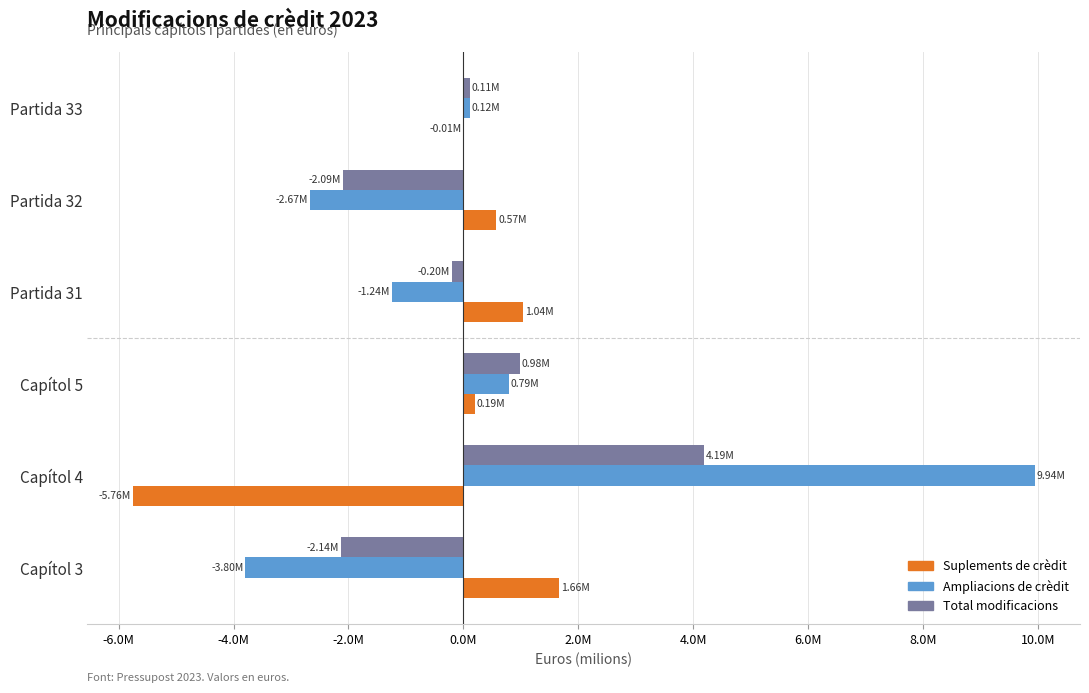

What is the sum of all Total modificacions values?

842673.4